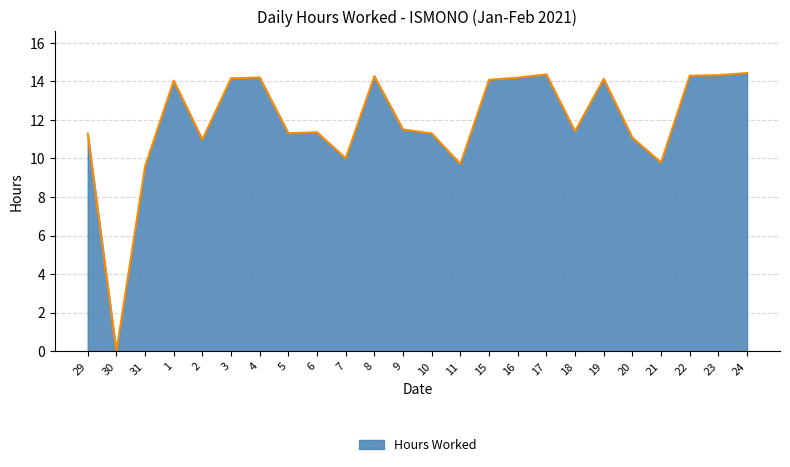

True or false: the data has more than 0 interior local peaks.

True